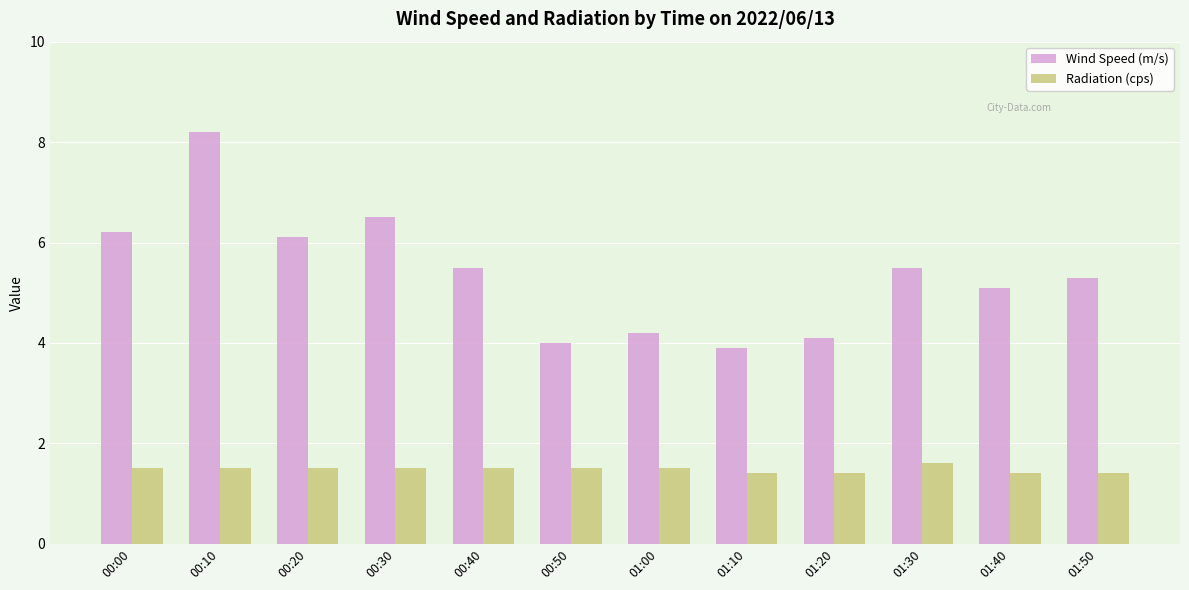

Is it true that Radiation (cps) equals 1.4 at 01:50?

True